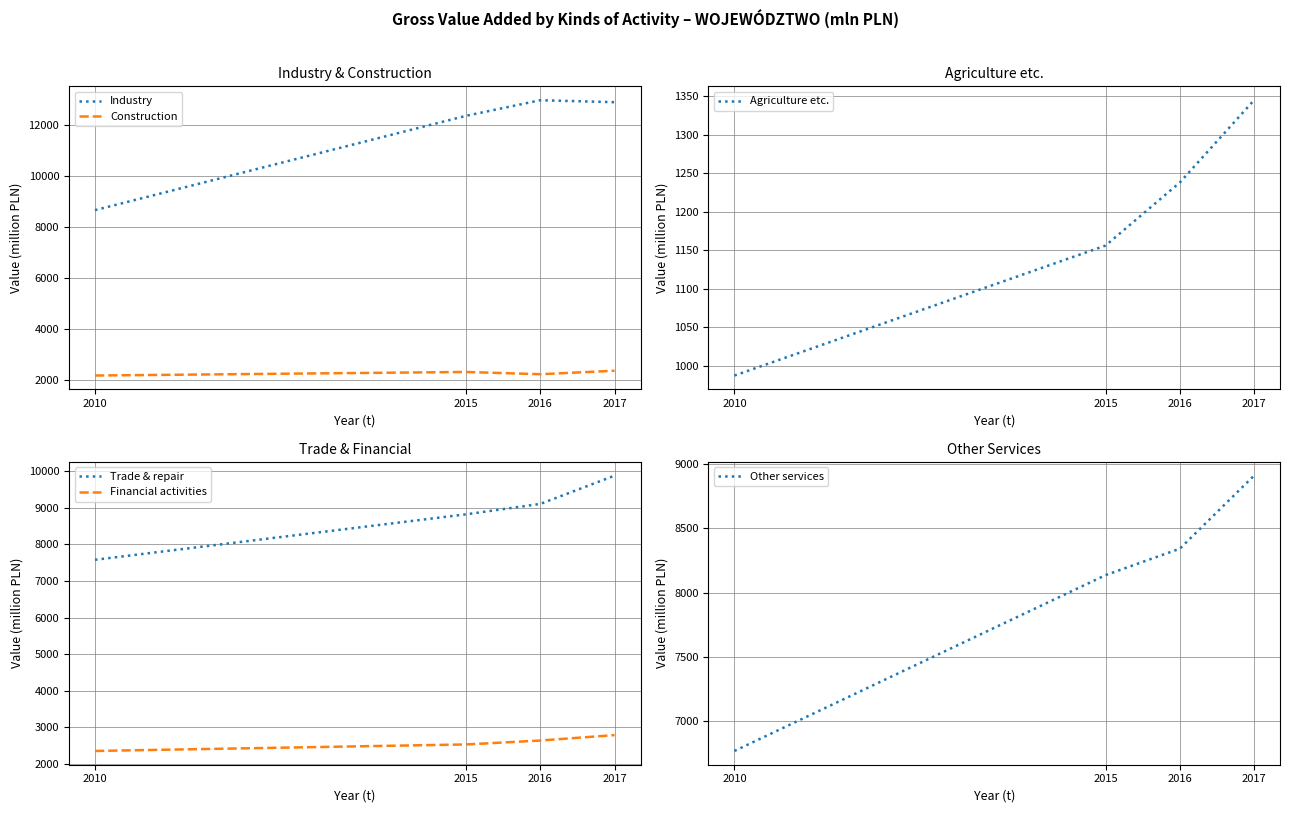

Between 2015 and 2016, which series saw the biggest shift?

Industry